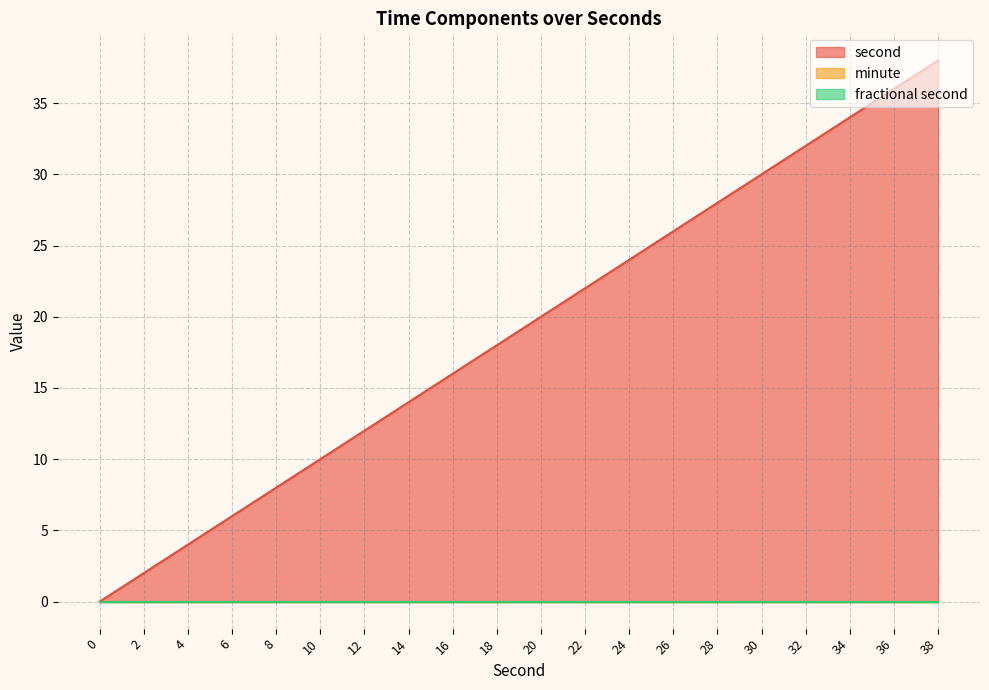

Rank the series by their maximum value, from lowest to highest.

minute, fractional second, second